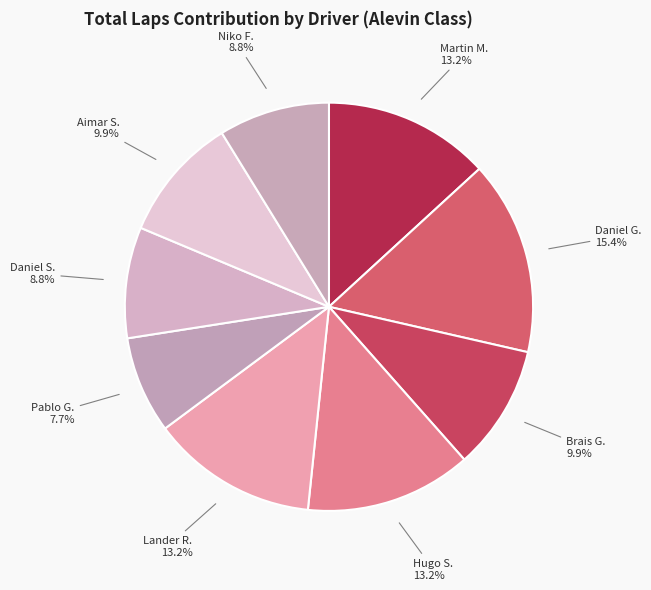

Which has a higher value, Aimar S. or Daniel S.?

Aimar S.